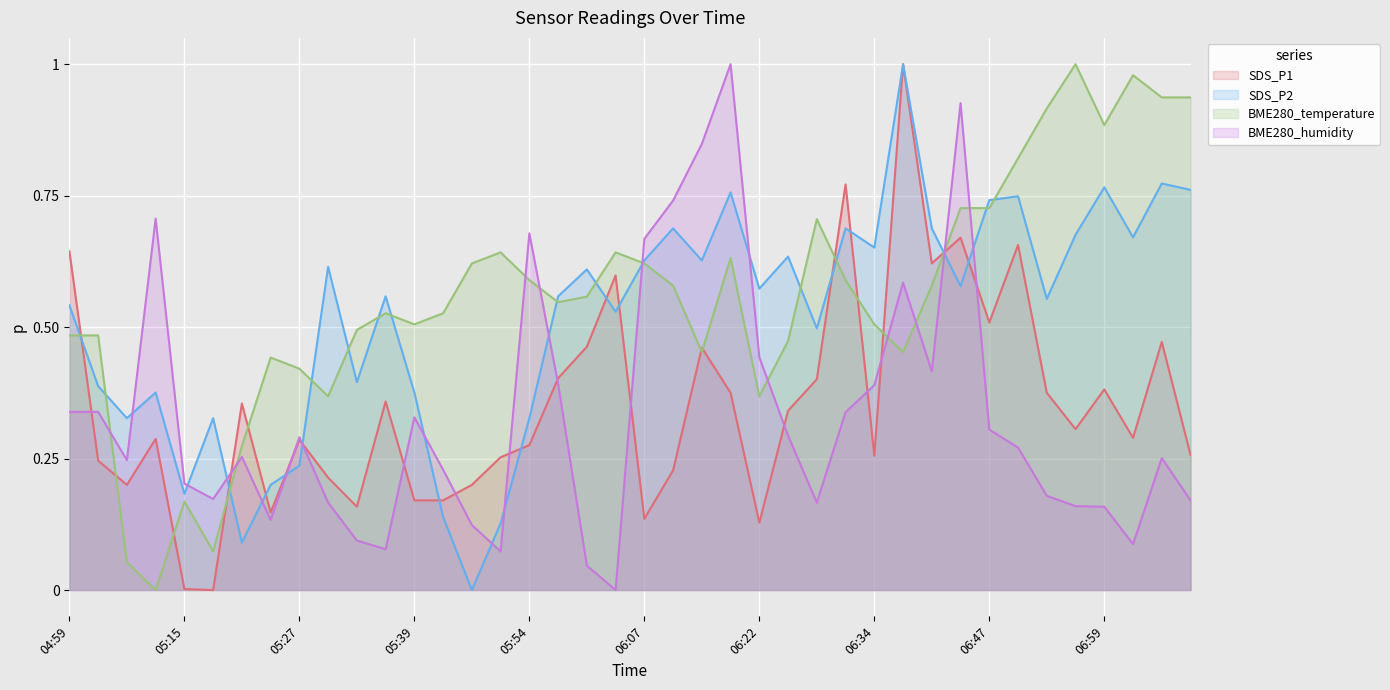

True or false: BME280_humidity and BME280_temperature intersect in this chart.

True